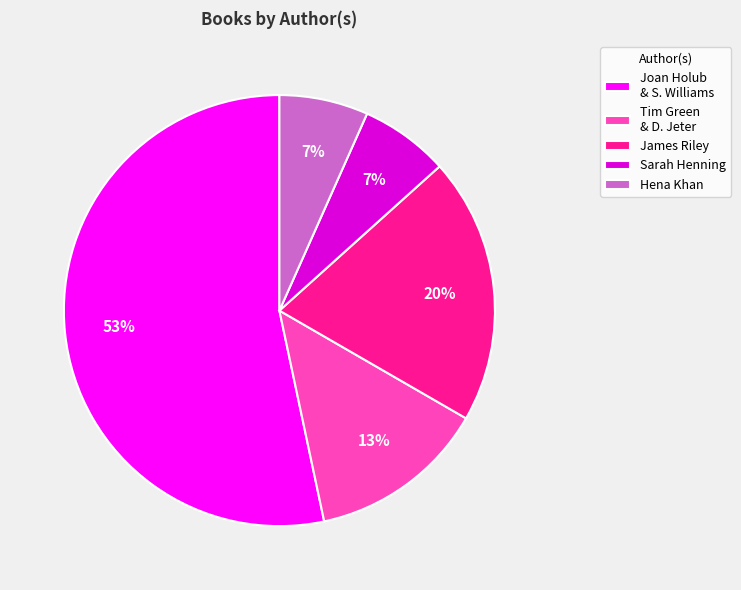

How many segments does this pie chart have?

5